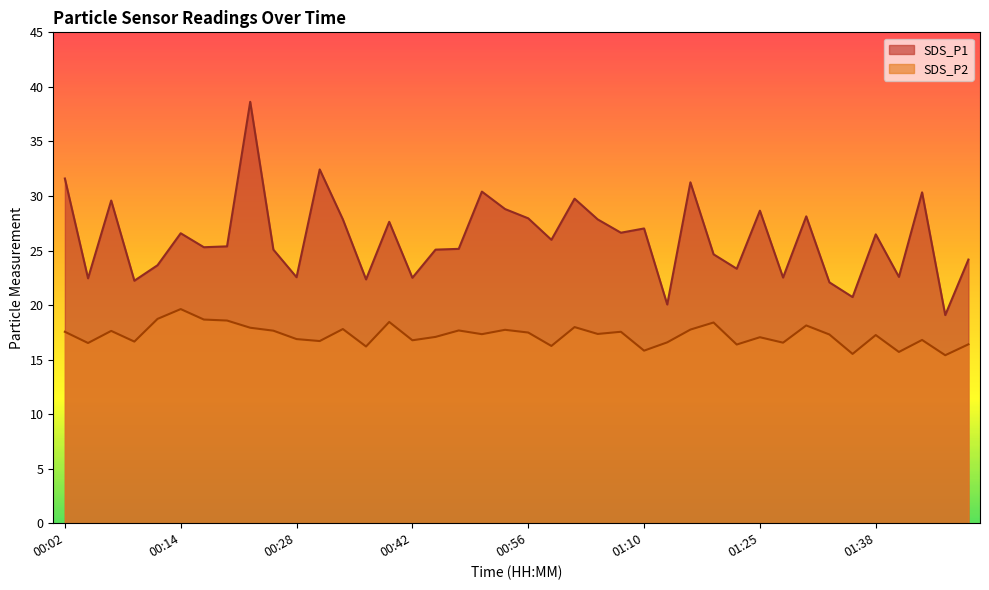

What is the sum of the SDS_P1 values at 00:09 and 01:10?

49.2